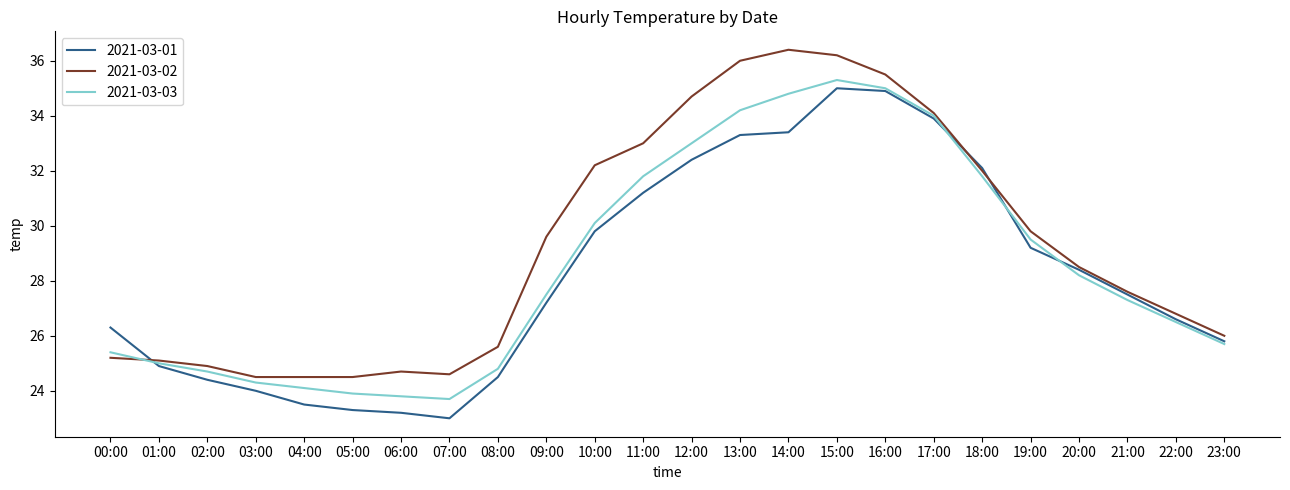

Which series has the largest total across all categories?

2021-03-02